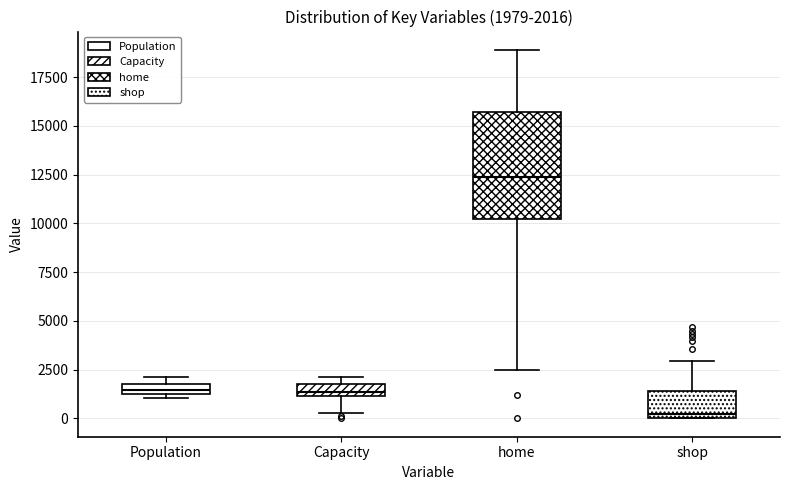

Which box has the lowest median line?

shop